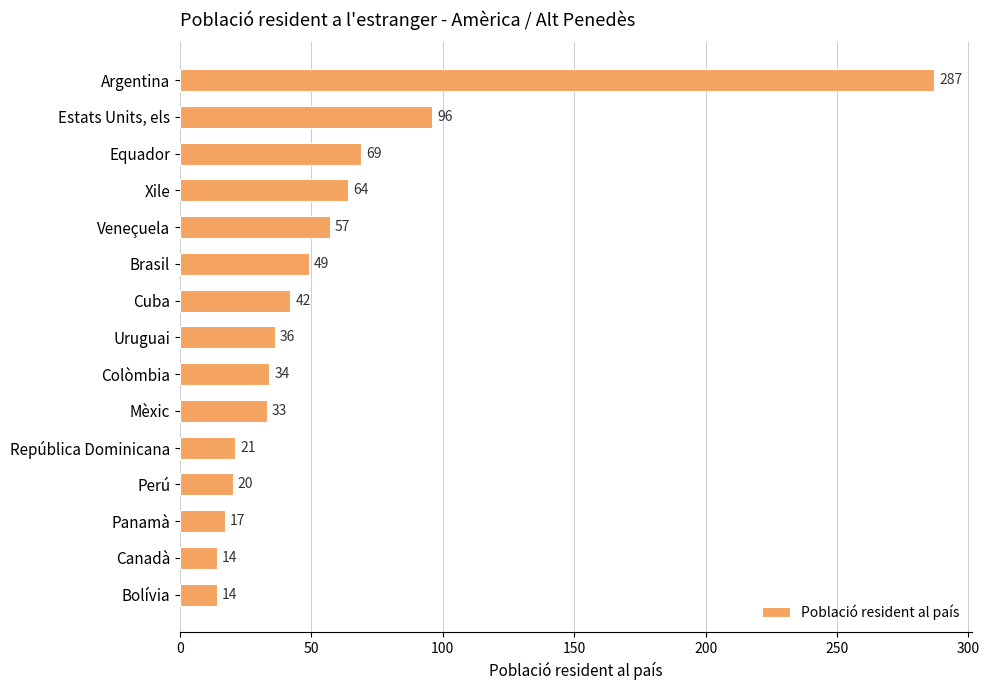

Approximately how many times larger is the value at Veneçuela compared to Mèxic?

1.7